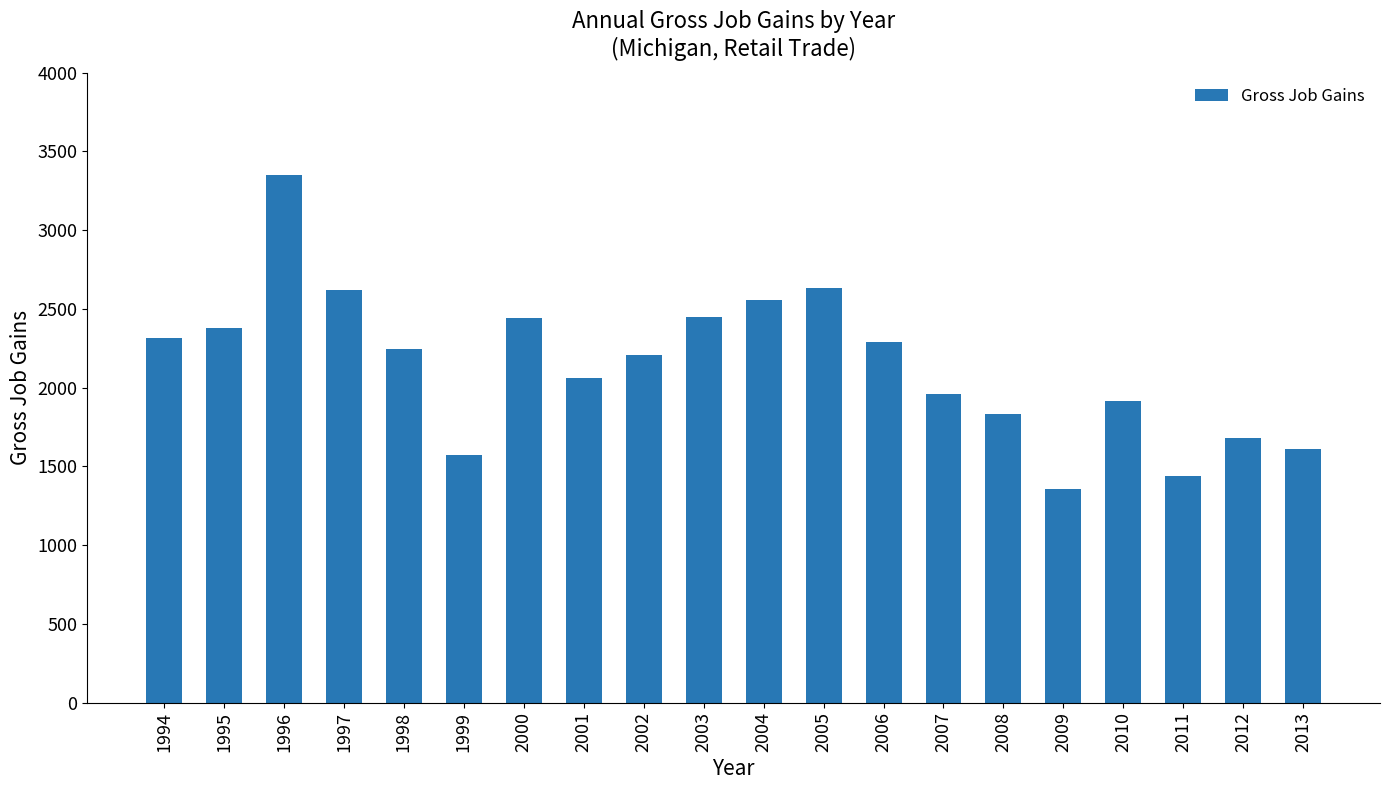

Which category has the lowest value across all series?

2009